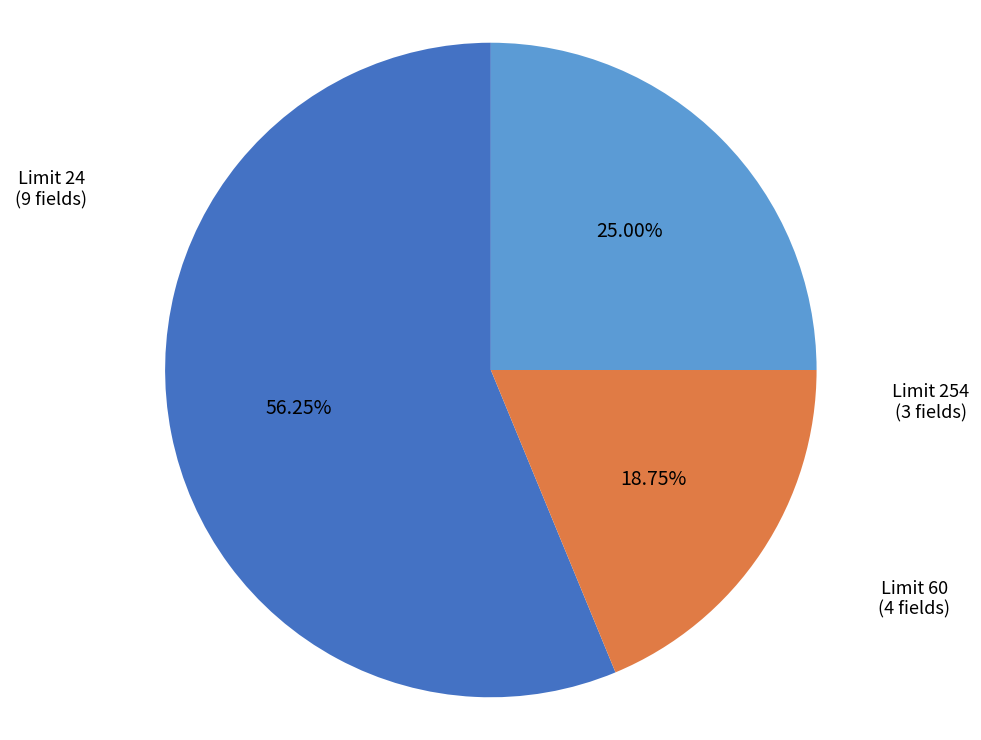

To the nearest percent, what is the difference between the Limit 60 and Limit 254 slice percentages?

6%